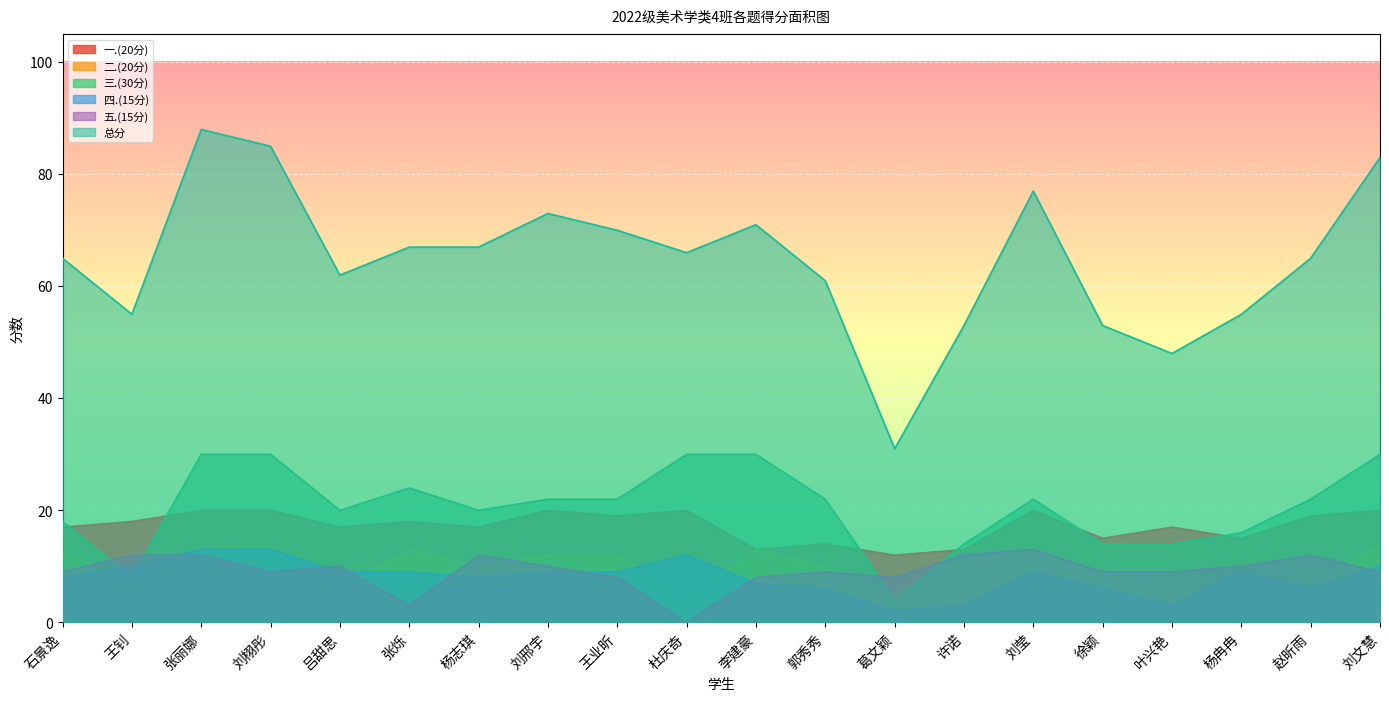

What is the value of the 总分 point at the 18th from the left?

55